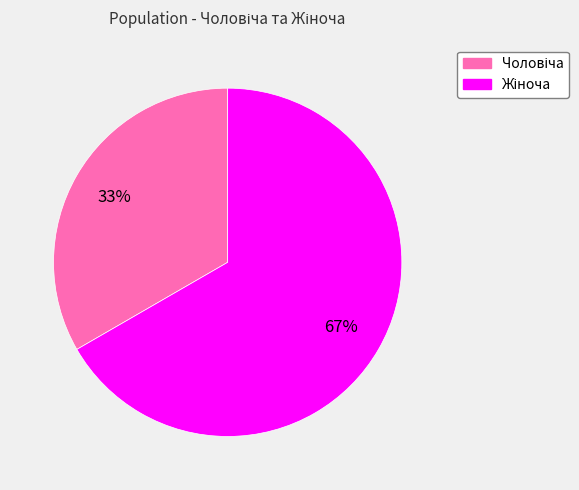

To the nearest percent, what is the average slice percentage?

50%